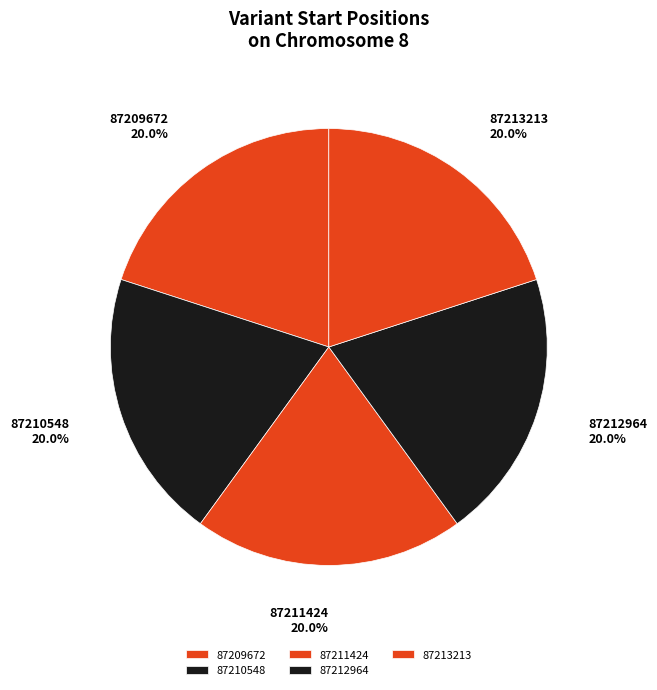

To the nearest percent, what is the average slice percentage?

20%